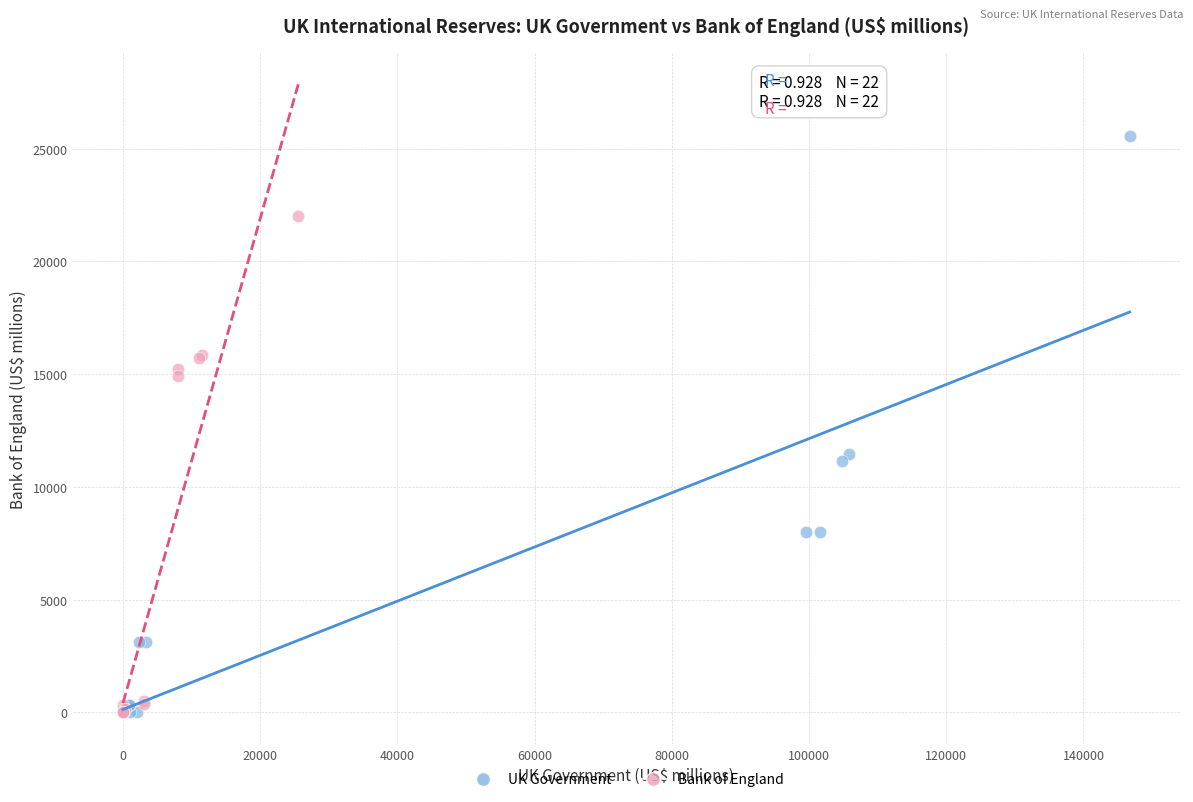

What are all the series names shown in the legend?

UK Government, Bank of England